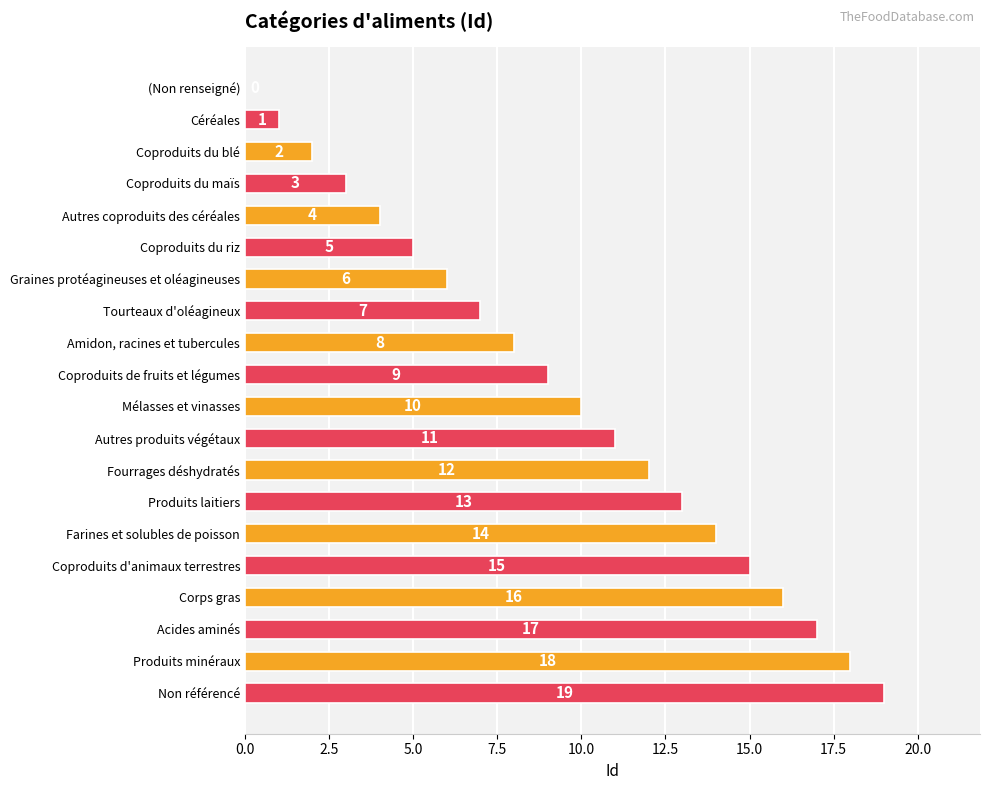

How many series are shown in this chart?

1